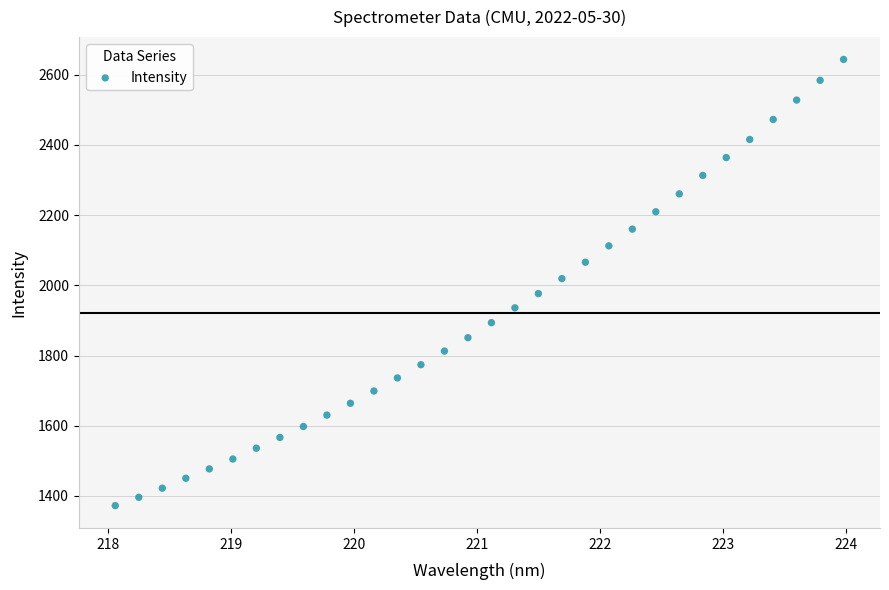

What is the range of Y values (max minus min)?

1271.4